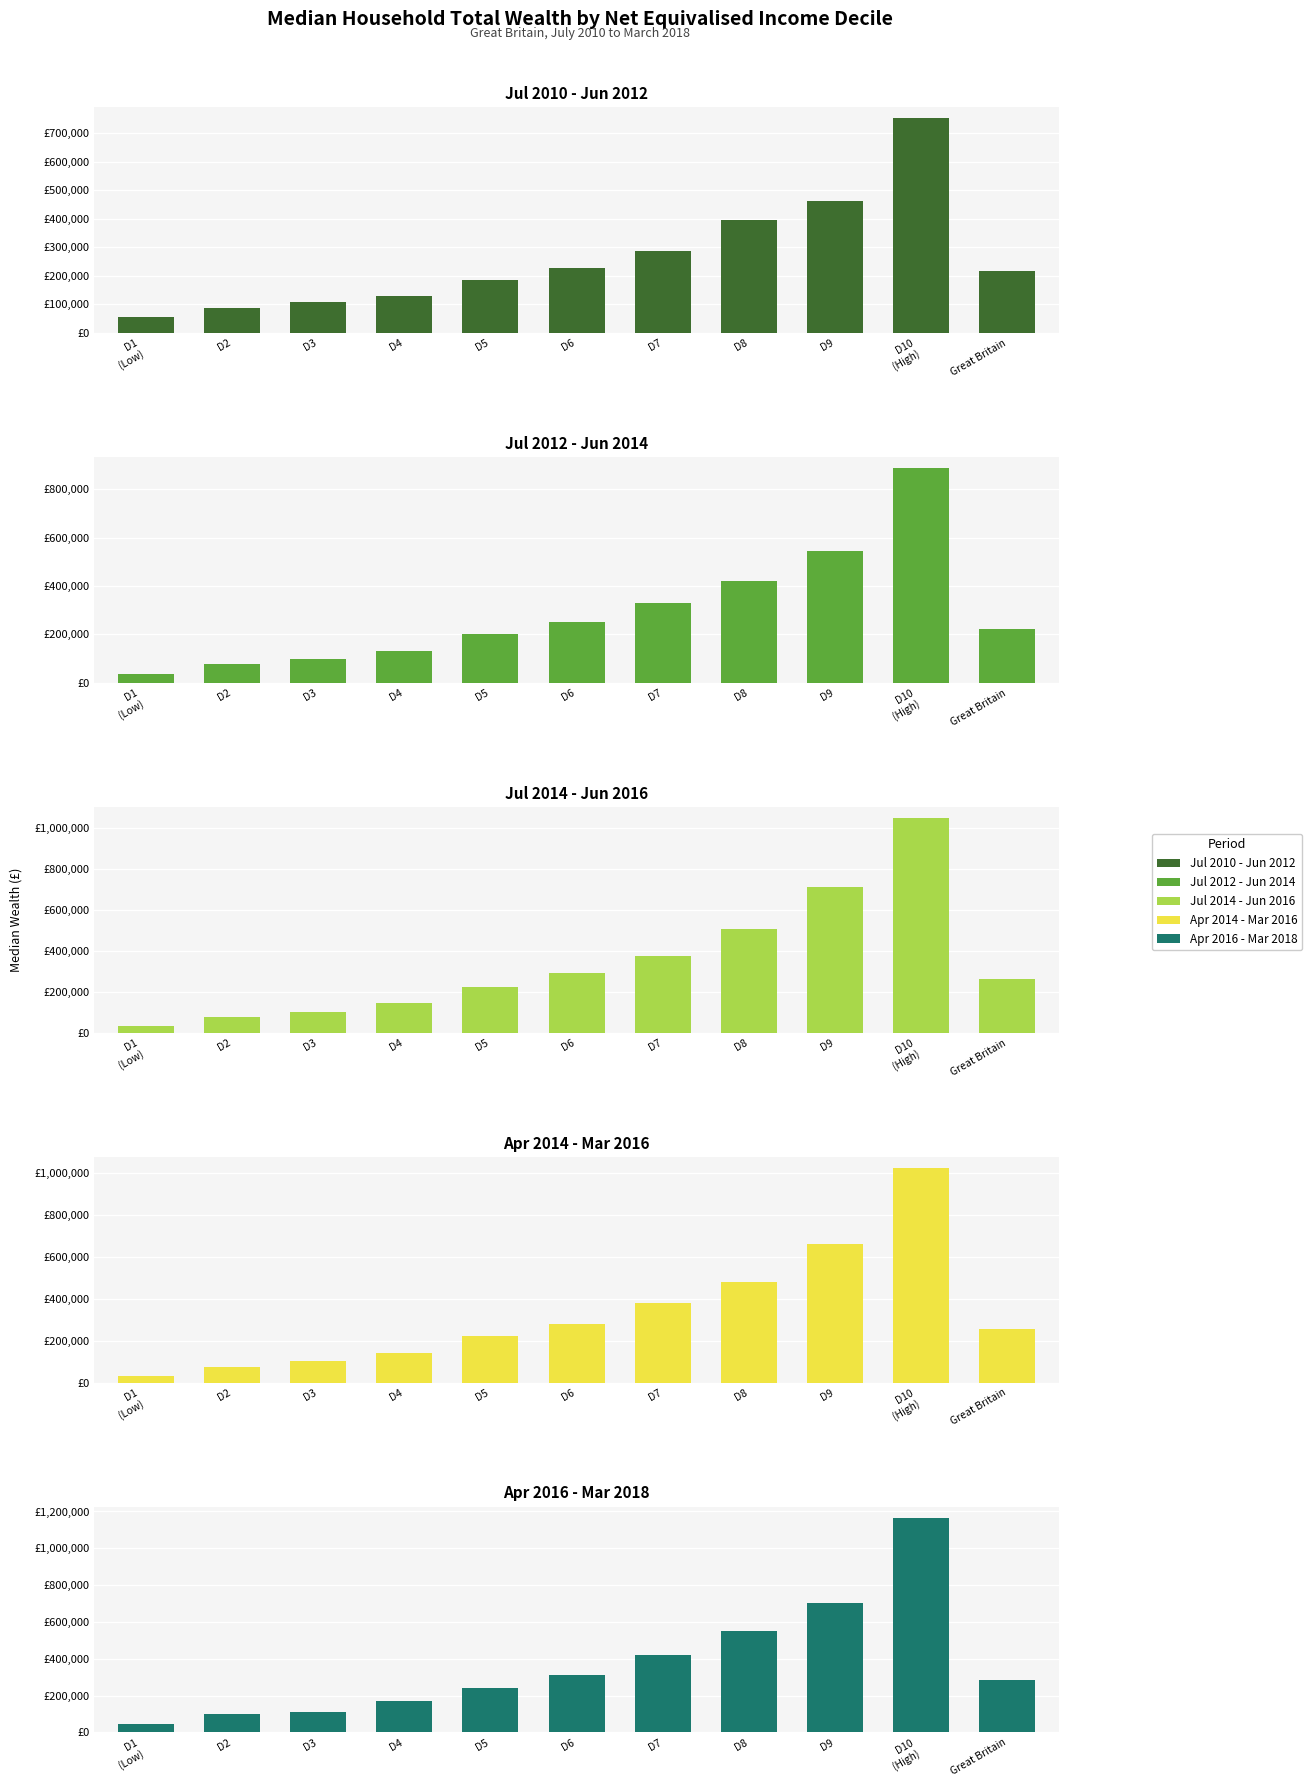

At which label does Apr 2014 - Mar 2016 reach its peak?

D10
(High)